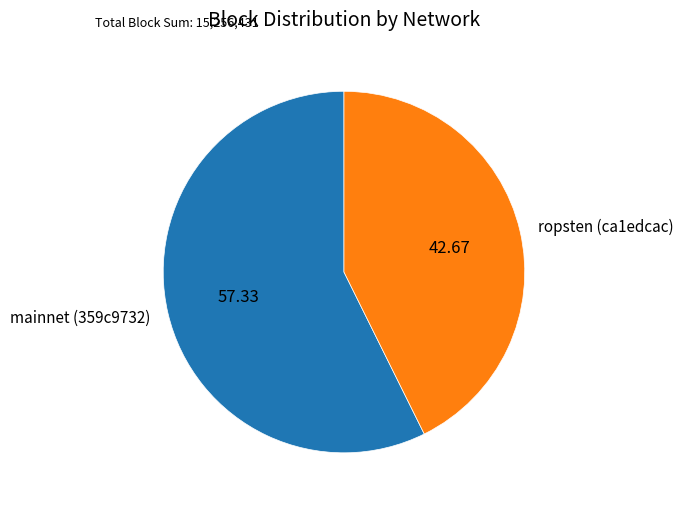

Between ropsten (ca1edcac) and mainnet (359c9732), which is larger?

mainnet (359c9732)